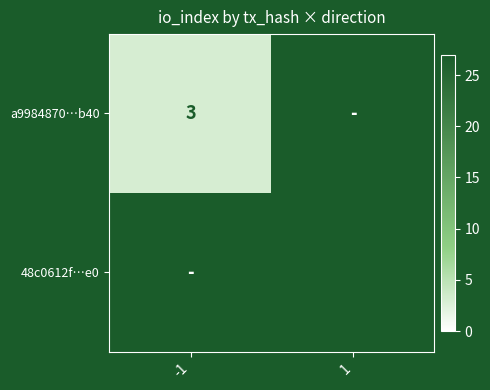

The 48c0612f…e0 series shows 18.5 at 1. True or false?

False